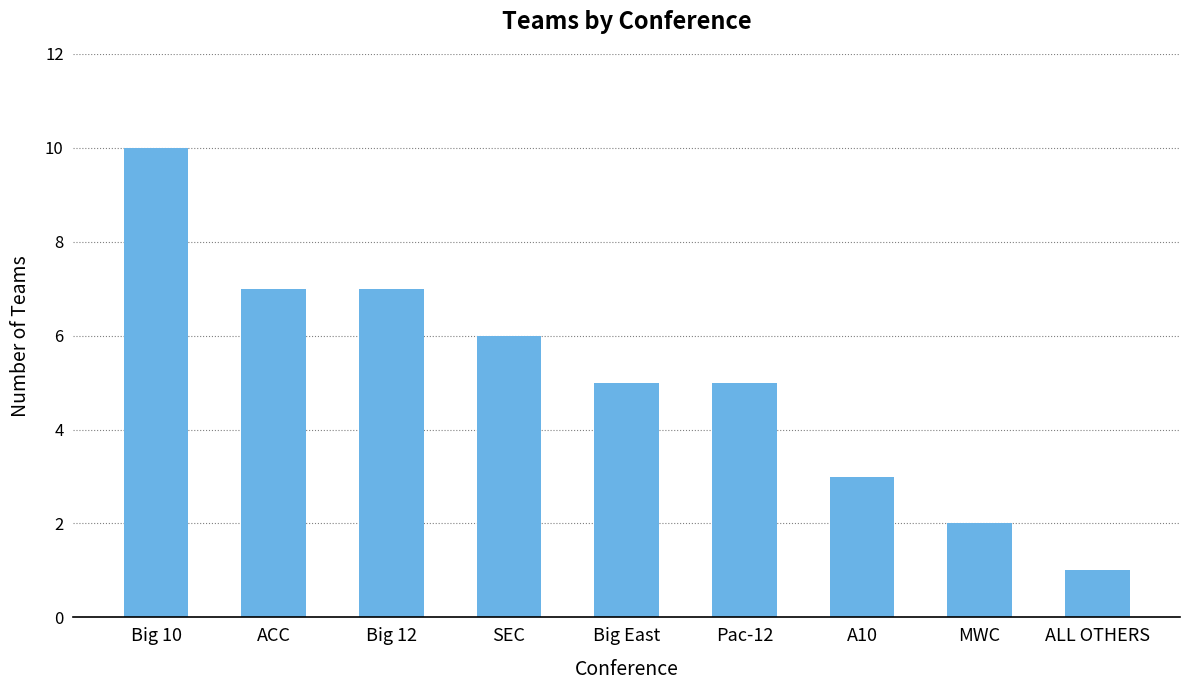

At which category does the chart reach its minimum across all series?

ALL OTHERS